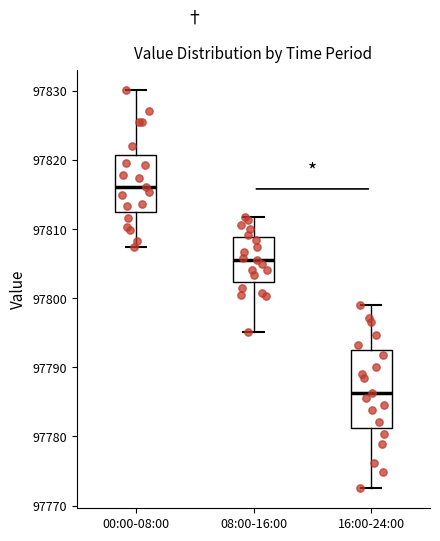

Reading left to right, transcribe this box plot: for each box, give where its median line is, the range the box spans, and where its two whiskers end, as read against the y-axis. The values are not printed on the chart, so give them approximately, as read against the axis.

00:00-08:00: median 97816, box 97812 to 97821, whiskers 97807 to 97830
08:00-16:00: median 97805, box 97802 to 97809, whiskers 97795 to 97812
16:00-24:00: median 97786, box 97781 to 97793, whiskers 97773 to 97799